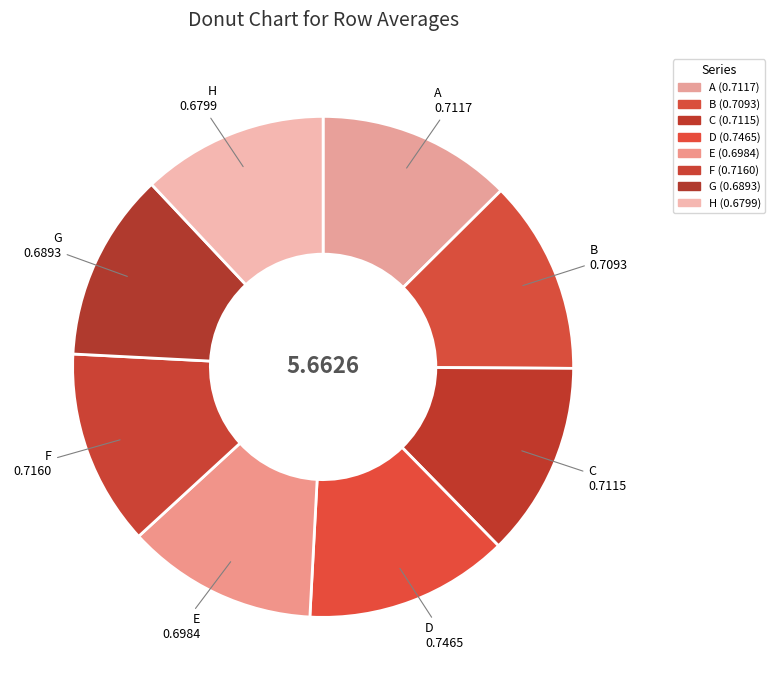

Is it true that F is 13% of the pie?

True